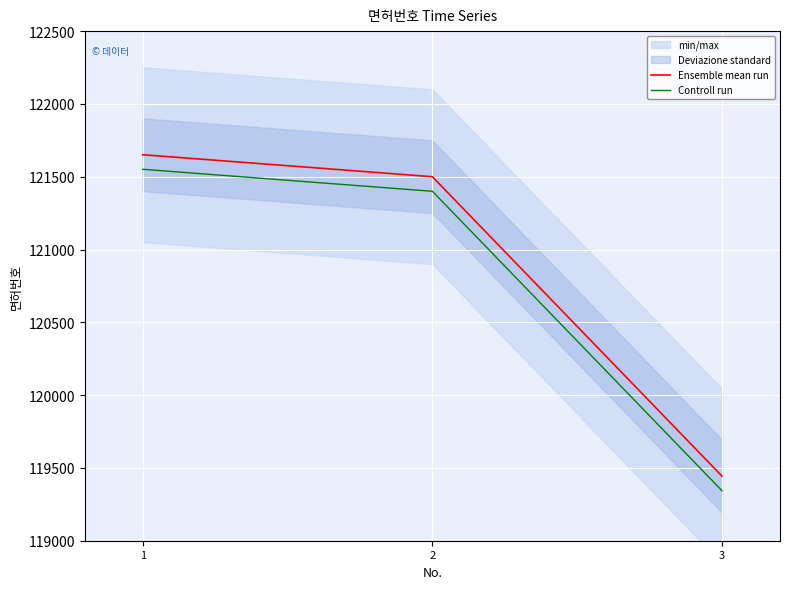

What is the sum of the Controll run values at 2 and 1?

242951